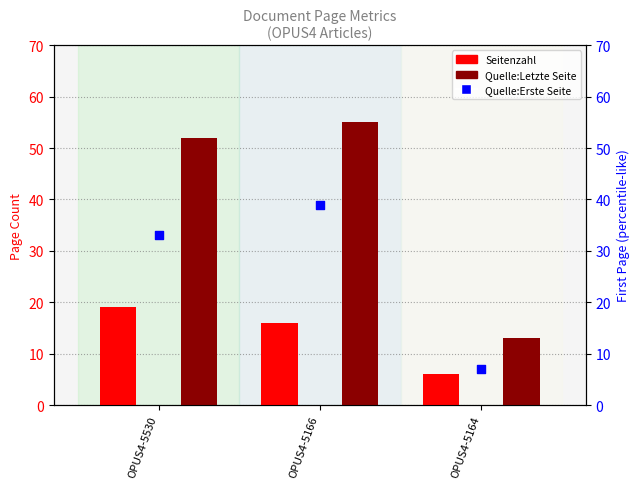

Which series contains the highest Y value?

Quelle:Letzte Seite